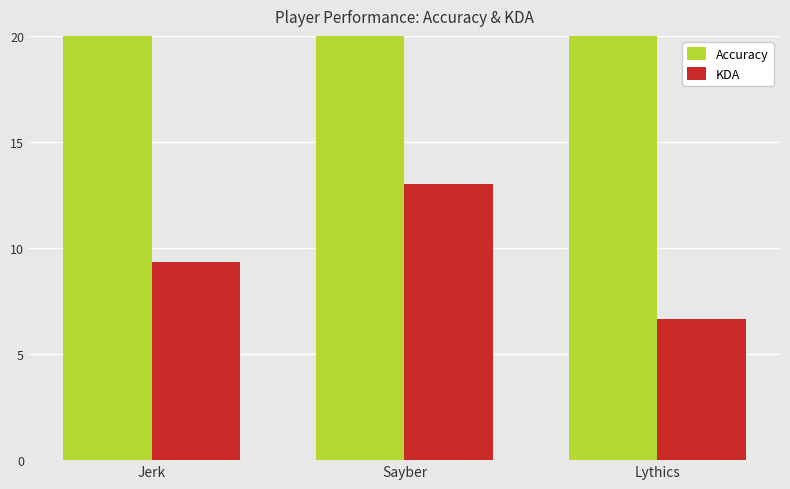

How many bars are there in each group?

2